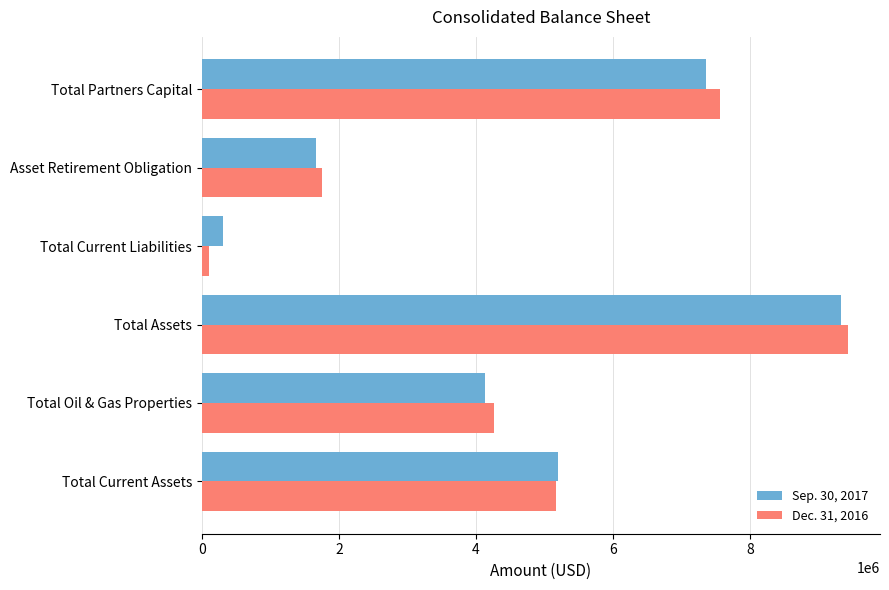

Rank the series at Total Oil & Gas Properties from highest to lowest value.

Dec. 31, 2016, Sep. 30, 2017